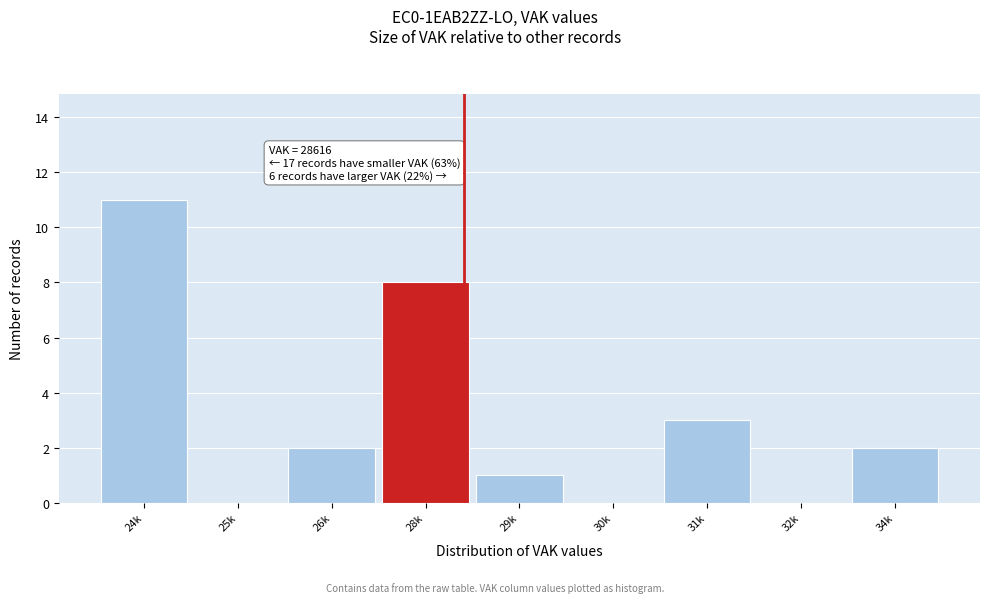

Reading left to right, extract all data points from this chart.

24k=11	25k=0	26k=2	28k=8	29k=1	30k=0	31k=3	32k=0	34k=2